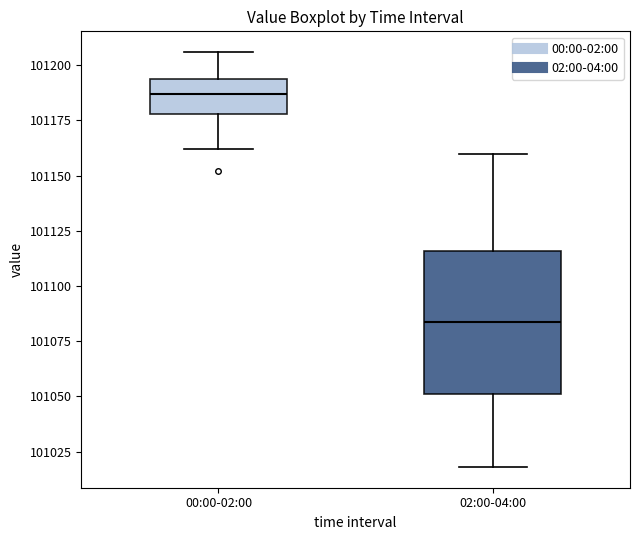

Where is the upper edge of the box for 02:00-04:00 on the y-axis? The values are not printed on the chart, so give them approximately, as read against the axis.

101115